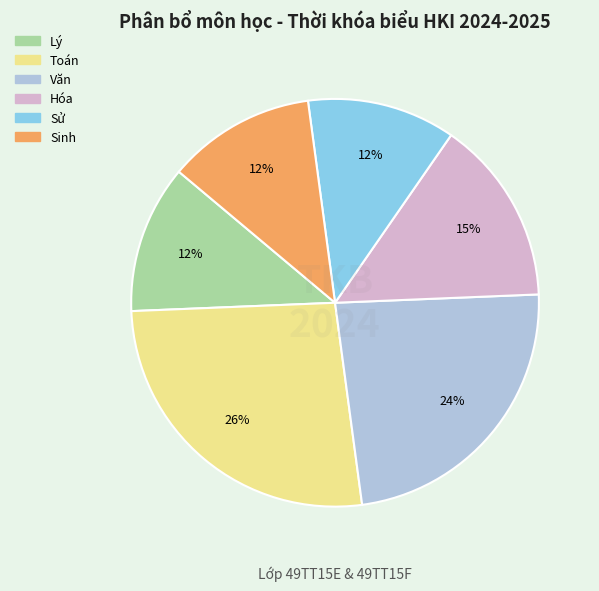

How many slices are in this pie chart?

6